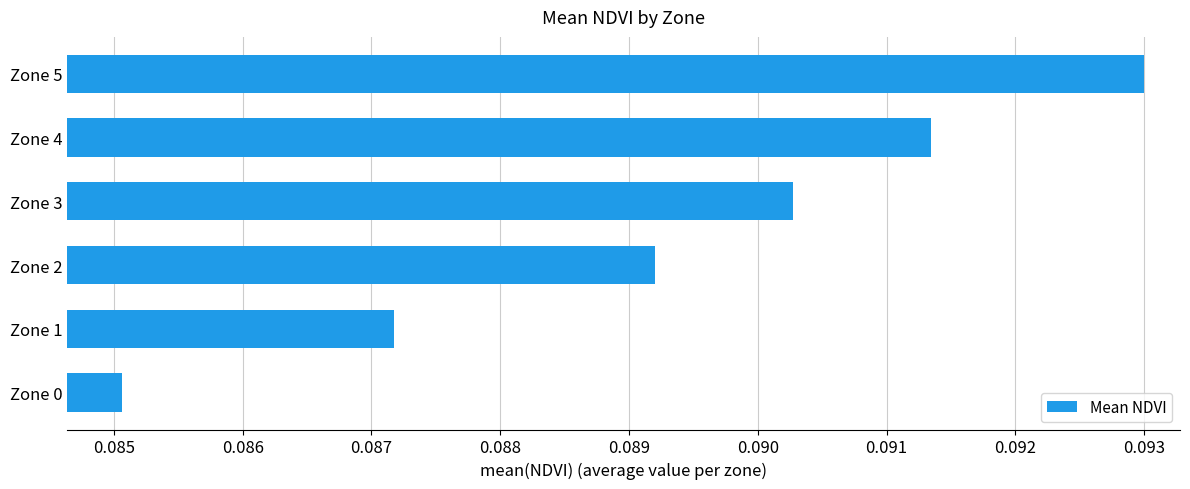

Which has a higher value, Zone 0 or Zone 2?

Zone 2